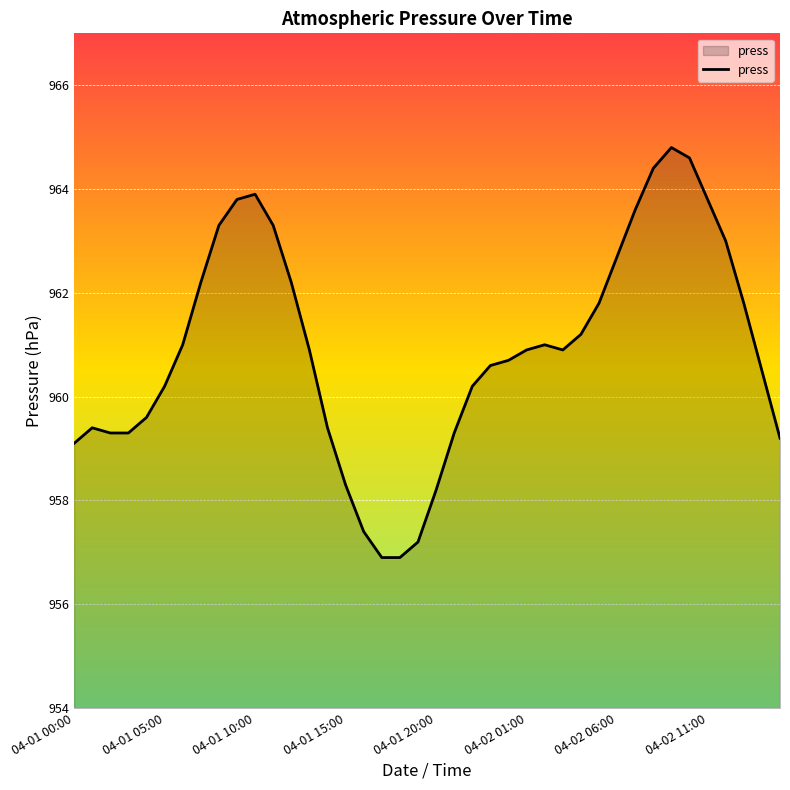

What is the minimum value shown in the chart?

956.9